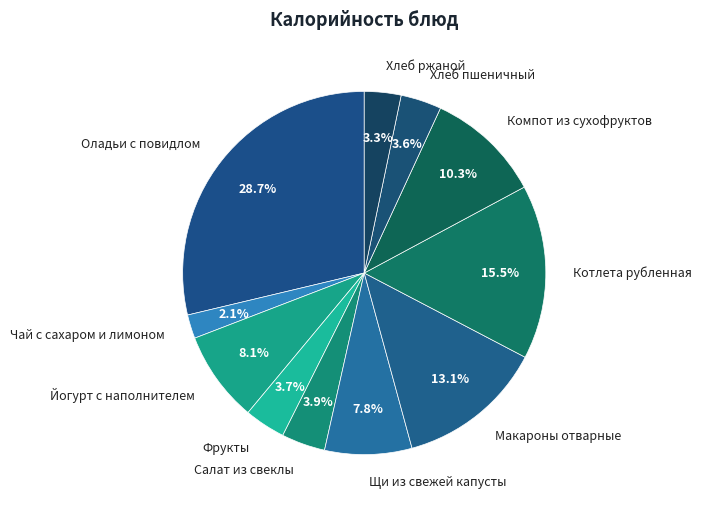

Is there a majority slice in this chart?

No